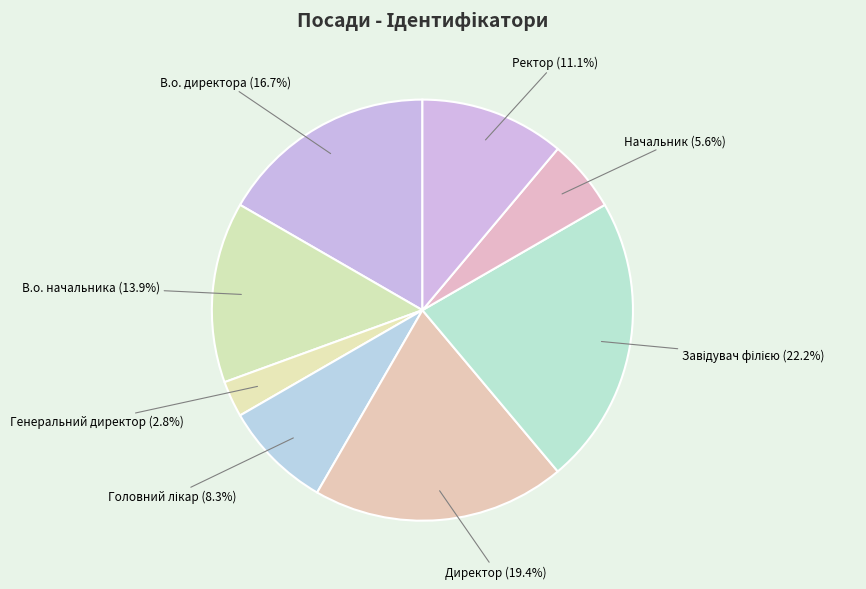

What percentage do Генеральний директор and В.о. начальника together represent?

16.7%